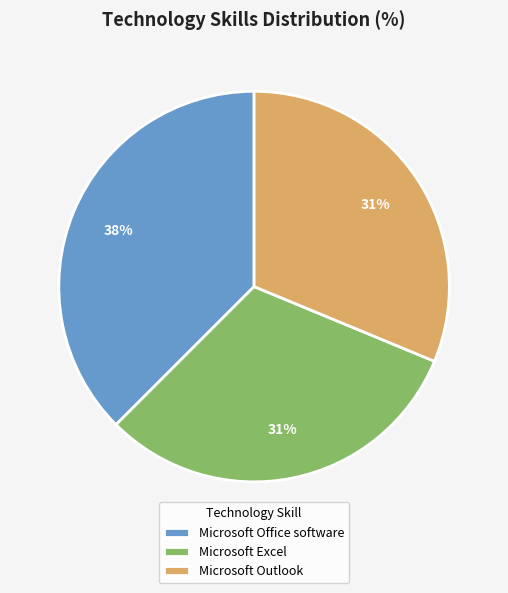

Is Microsoft Outlook the majority of the pie?

No